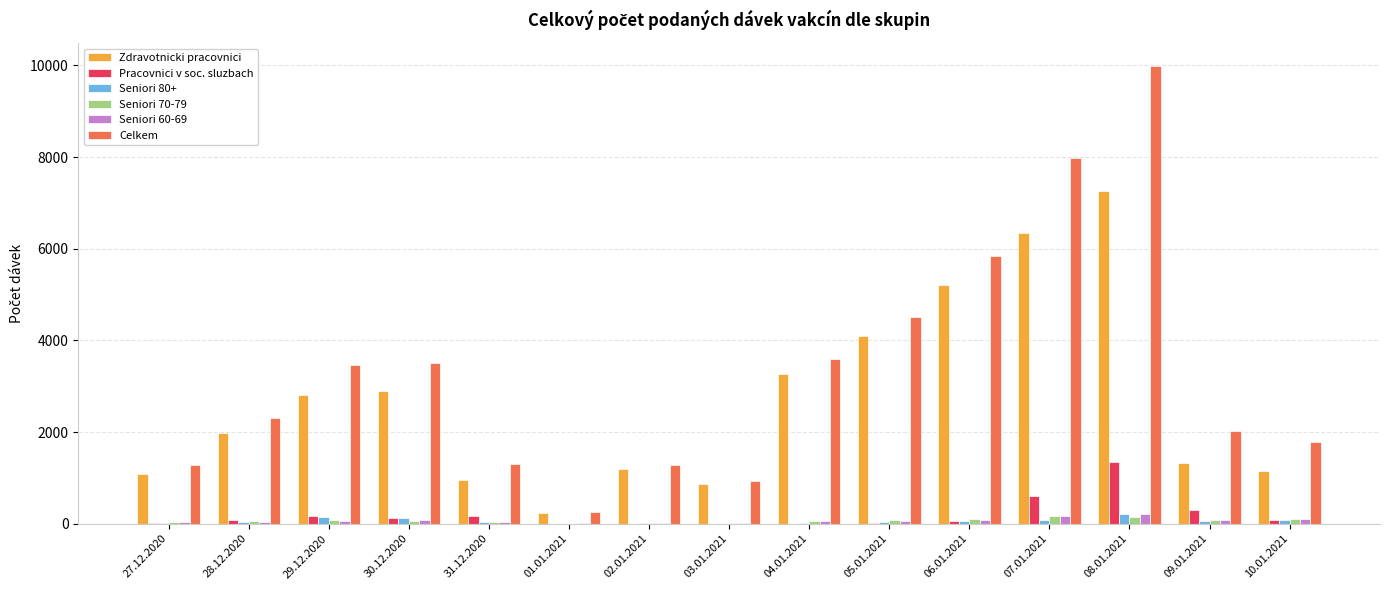

At which category is the sum across all series the highest?

08.01.2021